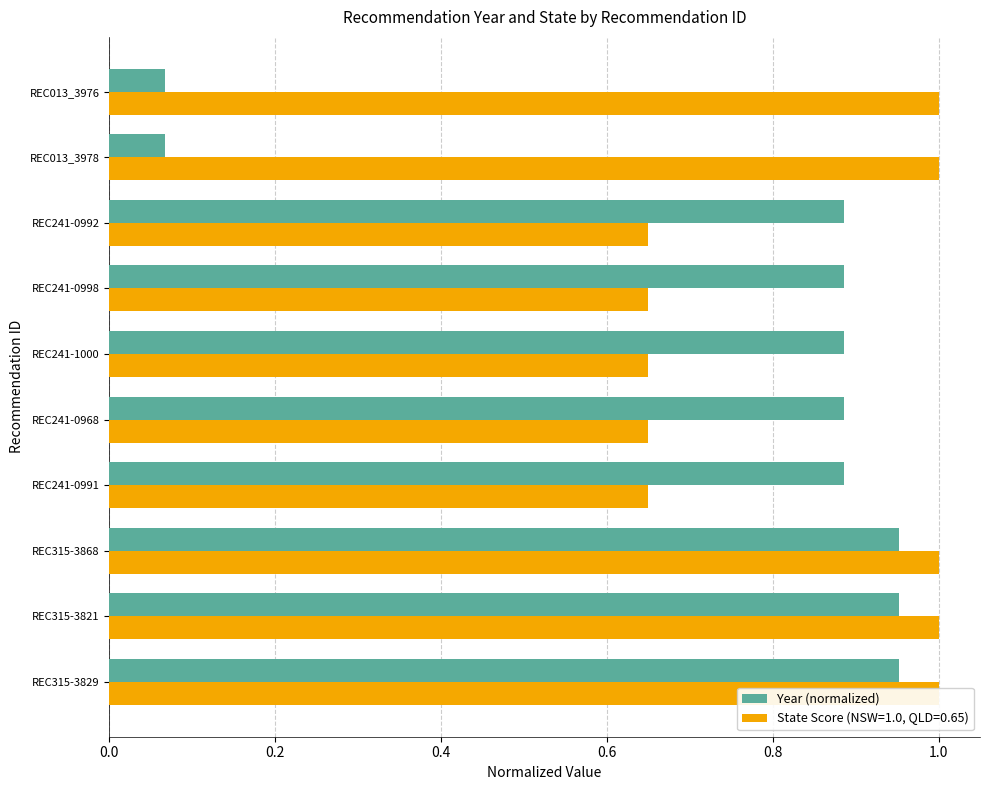

What is the smallest value displayed?

0.1